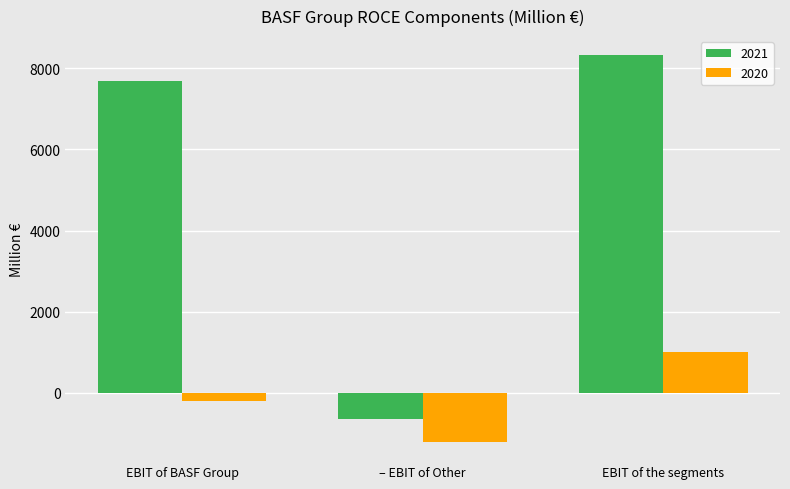

Rank the series by their maximum value, from lowest to highest.

2020, 2021